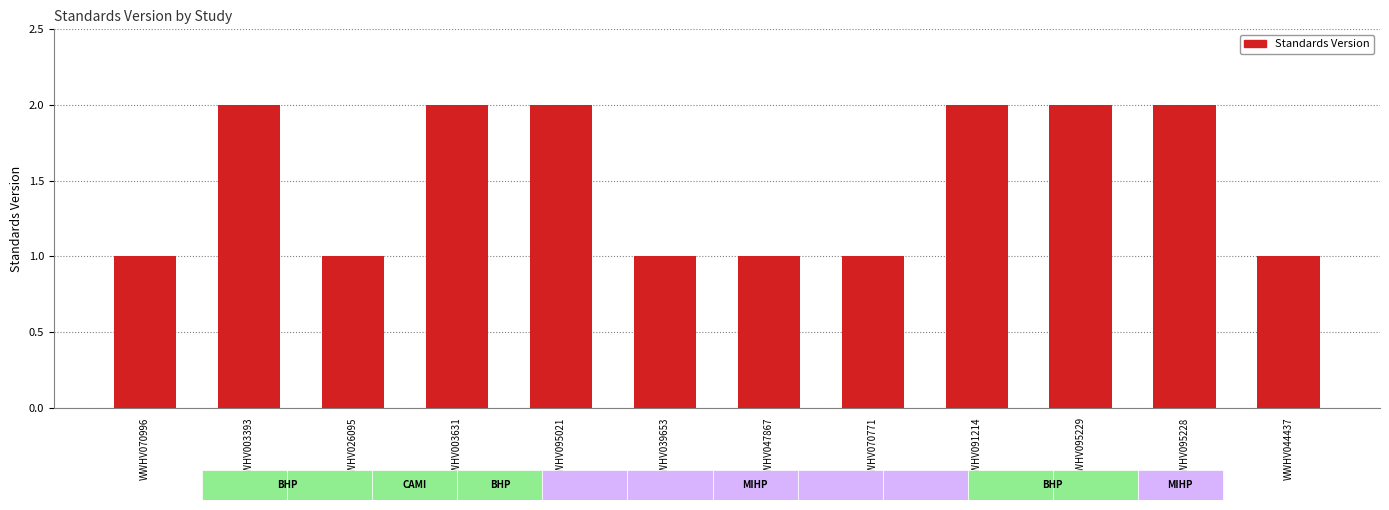

Reading left to right, transcribe all the data shown in this chart.

WWHV070996=1	WWHV003393=2	WWHV026095=1	WWHV003631=2	WWHV095021=2	WWHV039653=1	WWHV047867=1	WWHV070771=1	WWHV091214=2	WWHV095229=2	WWHV095228=2	WWHV044437=1